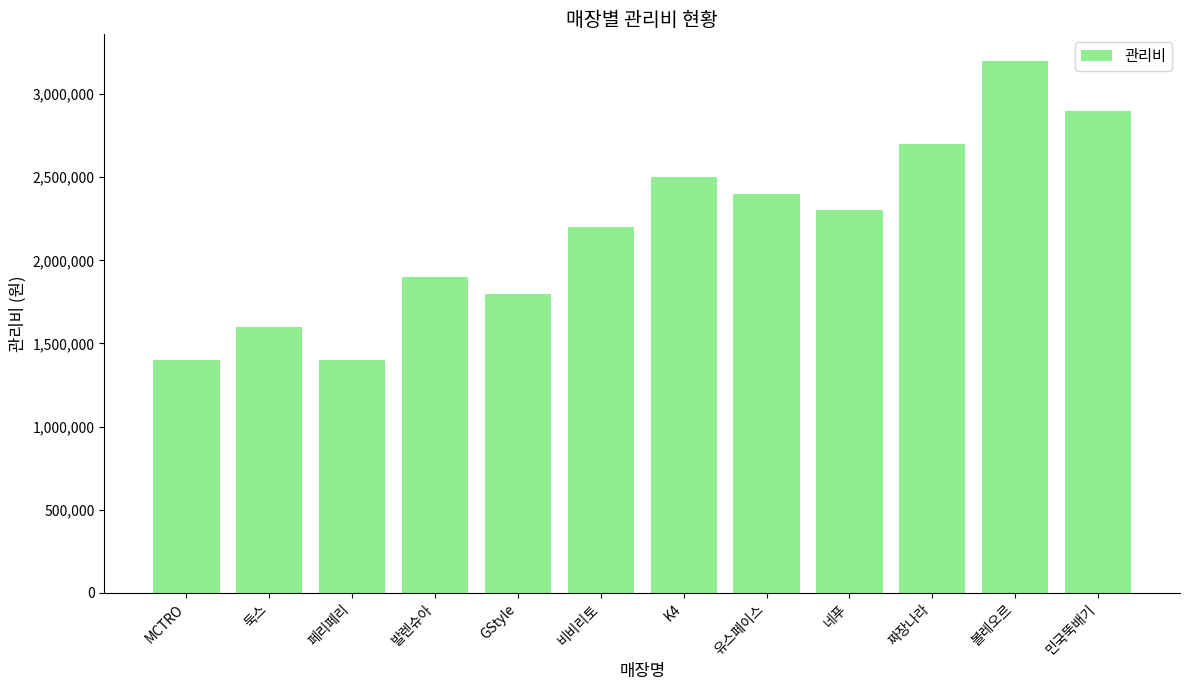

The value at 짜장나라 is 2700000. True or false?

True